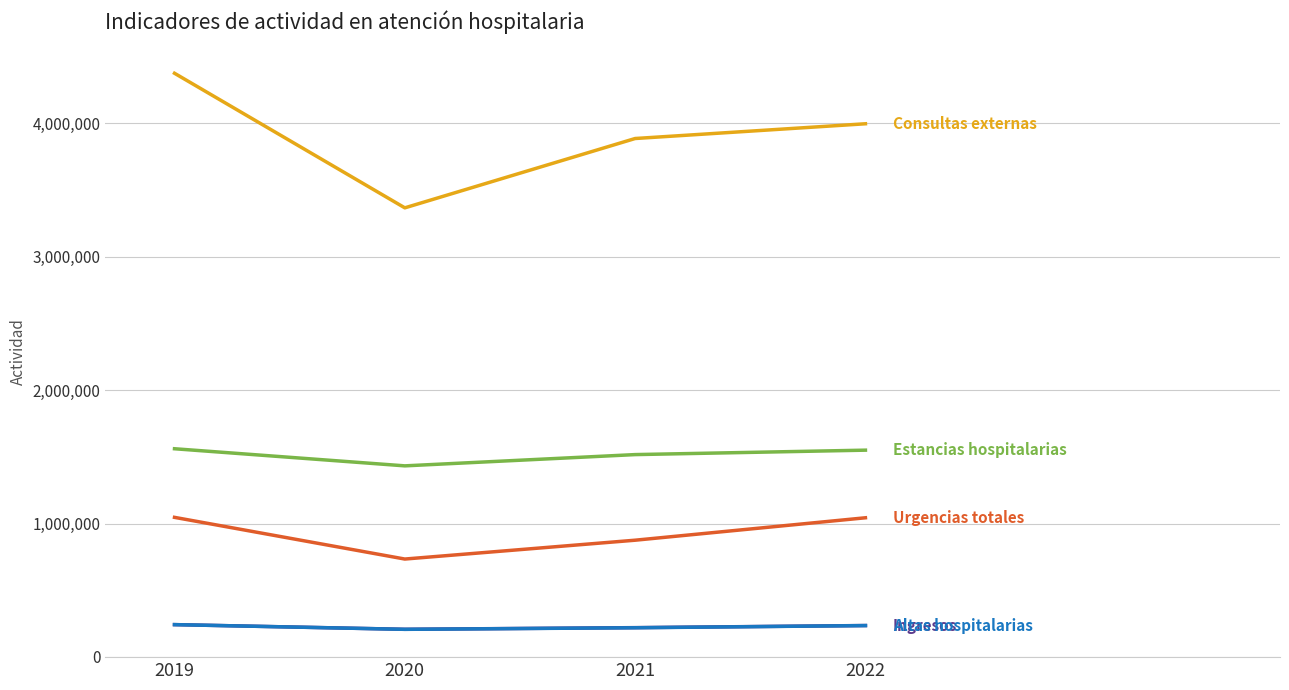

What is the total value across all series at 2021?

6716380